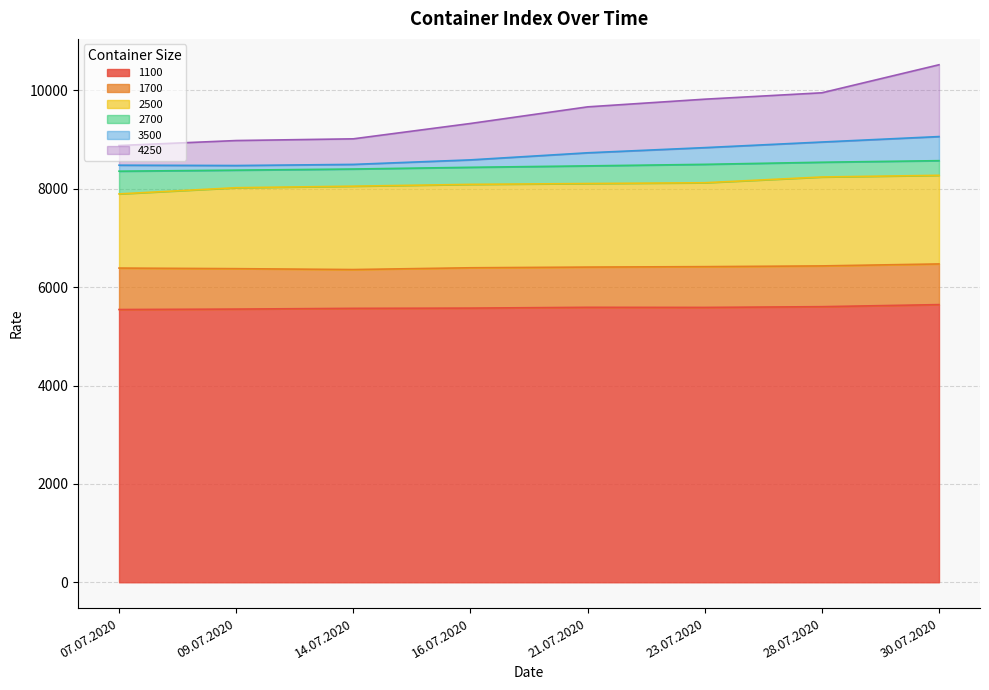

The value of 2700 at 07.07.2020 is 8359. True or false?

True